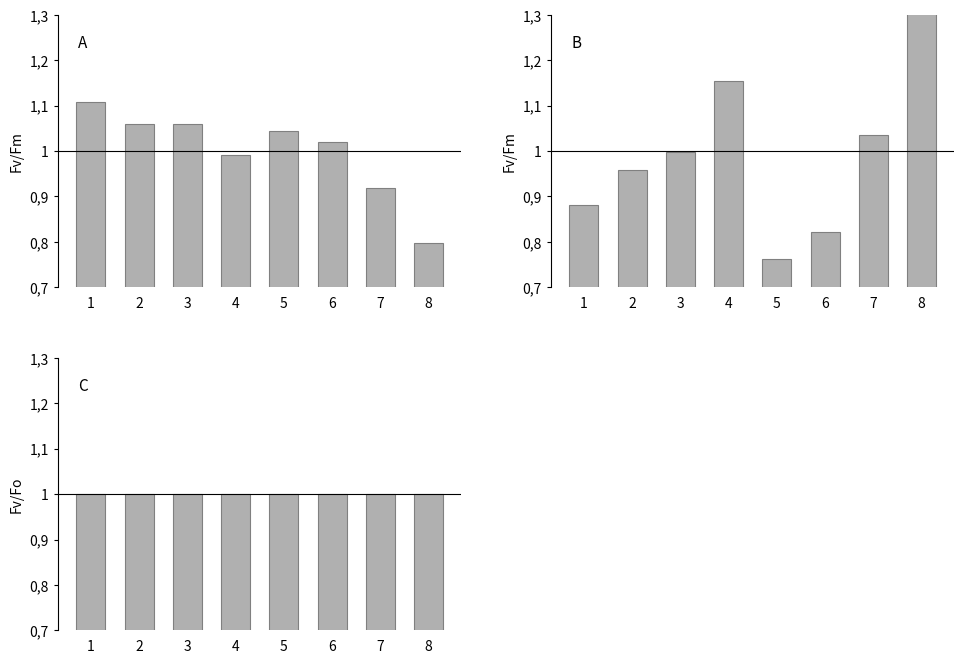

At which label does C reach its peak?

1